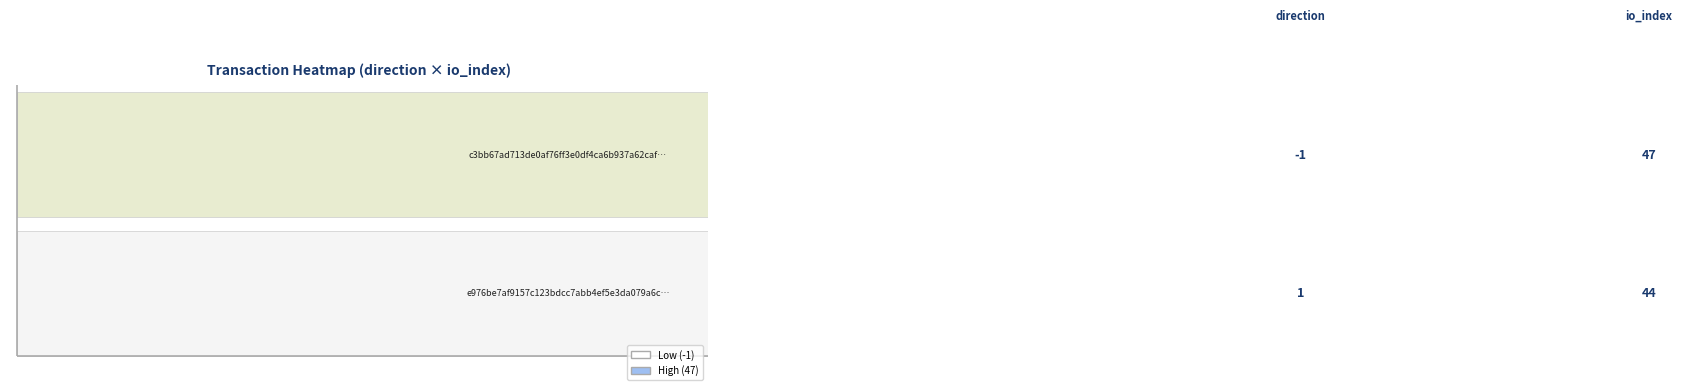

What is the sum of all c3bb67ad713de0af76ff3e0df4ca6b937a62caf values?

46